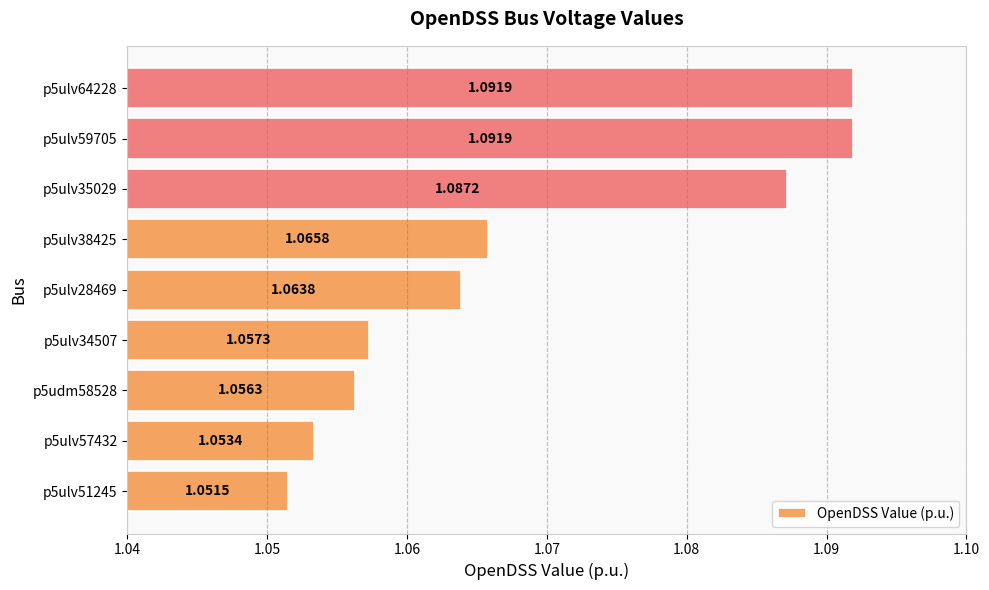

Count the number of data series in this chart.

1